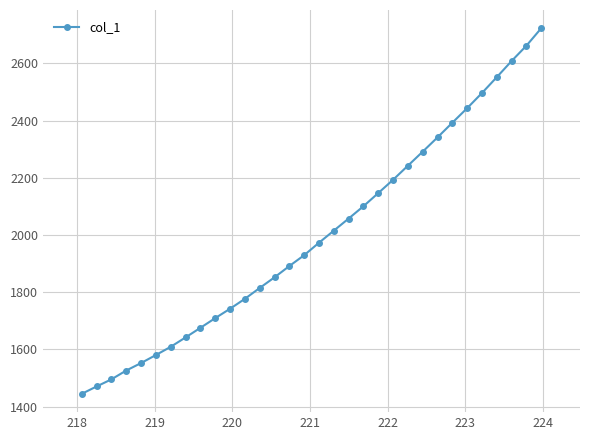

How many series are shown in this chart?

1